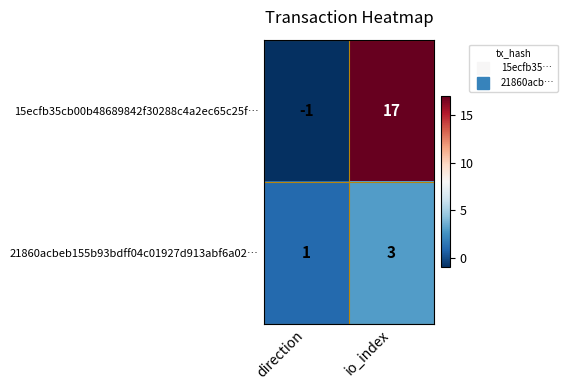

Which series has the largest range (max minus min)?

15ecfb35cb00b48689842f30288c4a2ec65c25f…